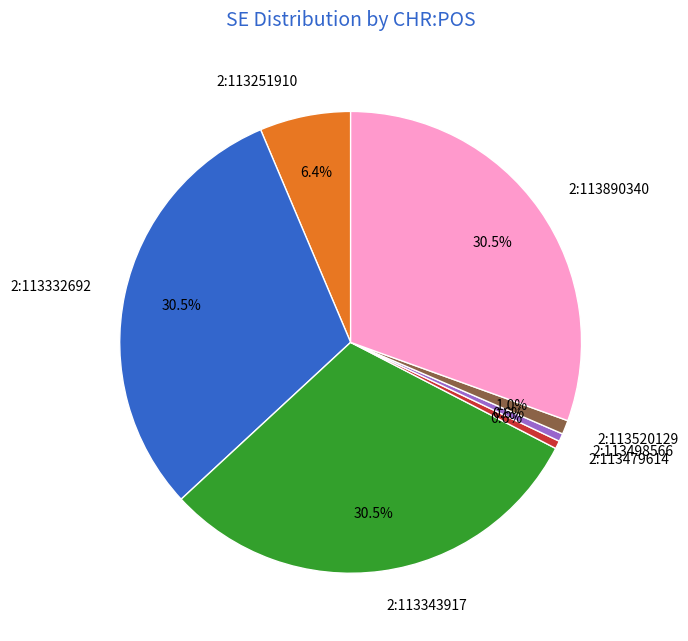

Does 2:113498566 account for over 50% of the chart?

No